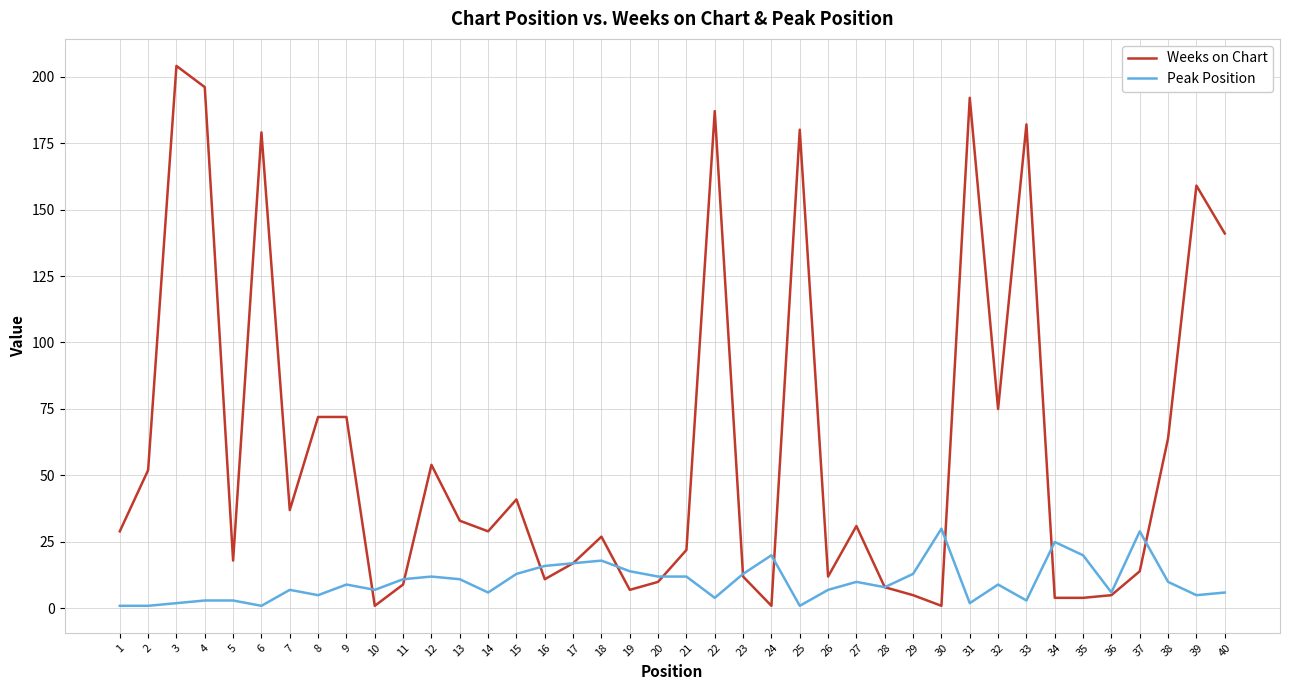

The Weeks on Chart series shows 29 at 14. True or false?

True